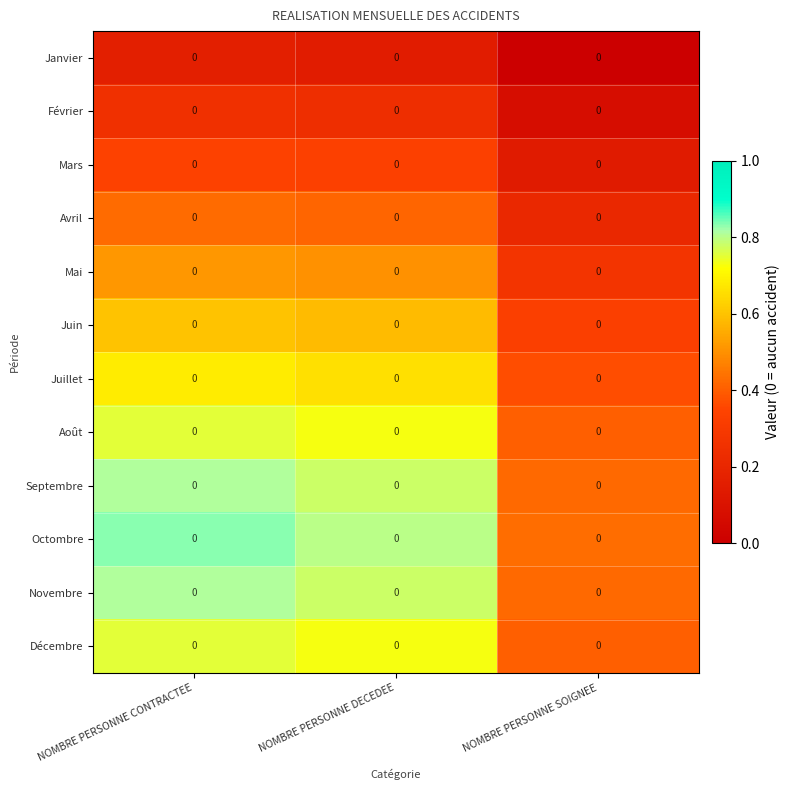

Reading left to right, what are all the values shown in this chart?

Janvier: NOMBRE PERSONNE CONTRACTEE=0.0	NOMBRE PERSONNE DECEDEE=0.0	NOMBRE PERSONNE SOIGNEE=0.0
Février: NOMBRE PERSONNE CONTRACTEE=0.0	NOMBRE PERSONNE DECEDEE=0.0	NOMBRE PERSONNE SOIGNEE=0.0
Mars: NOMBRE PERSONNE CONTRACTEE=0.0	NOMBRE PERSONNE DECEDEE=0.0	NOMBRE PERSONNE SOIGNEE=0.0
Avril: NOMBRE PERSONNE CONTRACTEE=0.0	NOMBRE PERSONNE DECEDEE=0.0	NOMBRE PERSONNE SOIGNEE=0.0
Mai: NOMBRE PERSONNE CONTRACTEE=0.0	NOMBRE PERSONNE DECEDEE=0.0	NOMBRE PERSONNE SOIGNEE=0.0
Juin: NOMBRE PERSONNE CONTRACTEE=0.0	NOMBRE PERSONNE DECEDEE=0.0	NOMBRE PERSONNE SOIGNEE=0.0
Juillet: NOMBRE PERSONNE CONTRACTEE=0.0	NOMBRE PERSONNE DECEDEE=0.0	NOMBRE PERSONNE SOIGNEE=0.0
Août: NOMBRE PERSONNE CONTRACTEE=0.0	NOMBRE PERSONNE DECEDEE=0.0	NOMBRE PERSONNE SOIGNEE=0.0
Septembre: NOMBRE PERSONNE CONTRACTEE=0.0	NOMBRE PERSONNE DECEDEE=0.0	NOMBRE PERSONNE SOIGNEE=0.0
Octombre: NOMBRE PERSONNE CONTRACTEE=0.0	NOMBRE PERSONNE DECEDEE=0.0	NOMBRE PERSONNE SOIGNEE=0.0
Novembre: NOMBRE PERSONNE CONTRACTEE=0.0	NOMBRE PERSONNE DECEDEE=0.0	NOMBRE PERSONNE SOIGNEE=0.0
Décembre: NOMBRE PERSONNE CONTRACTEE=0.0	NOMBRE PERSONNE DECEDEE=0.0	NOMBRE PERSONNE SOIGNEE=0.0